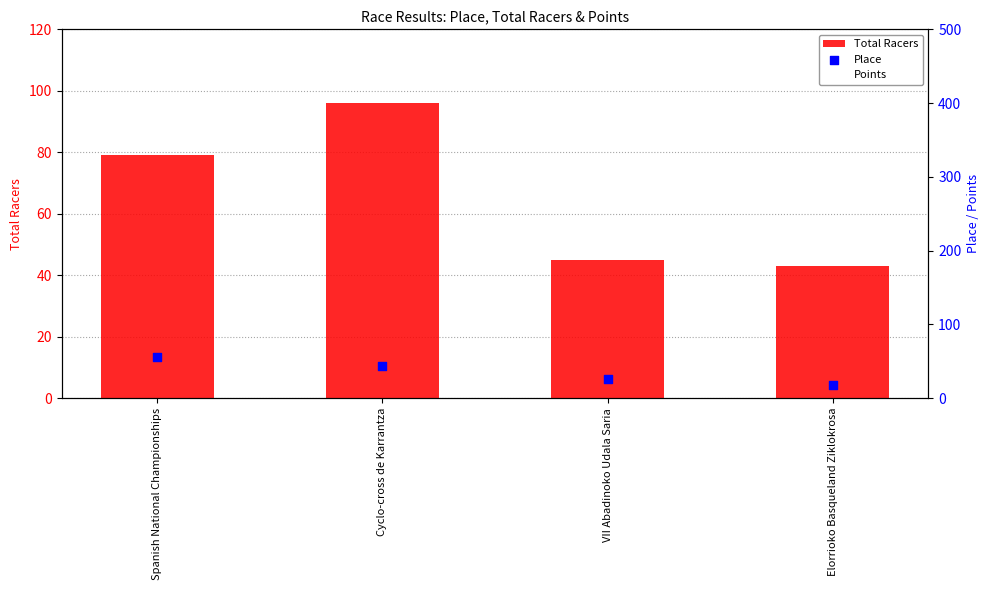

What are all the series names shown in the legend?

Total Racers, Points, Place